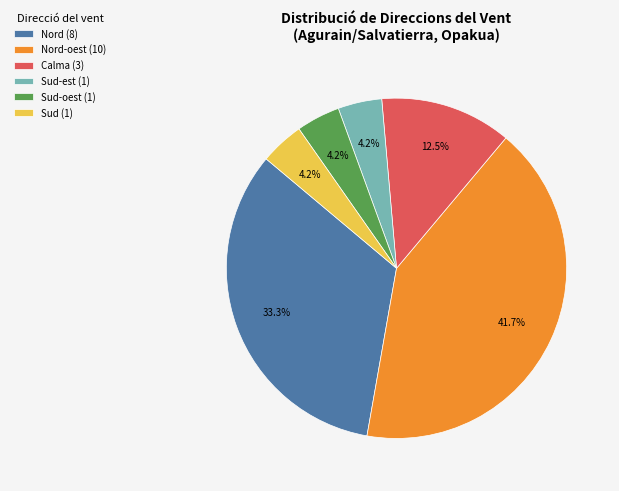

What portion of the pie excludes Nord-oest (10)?

58.3%